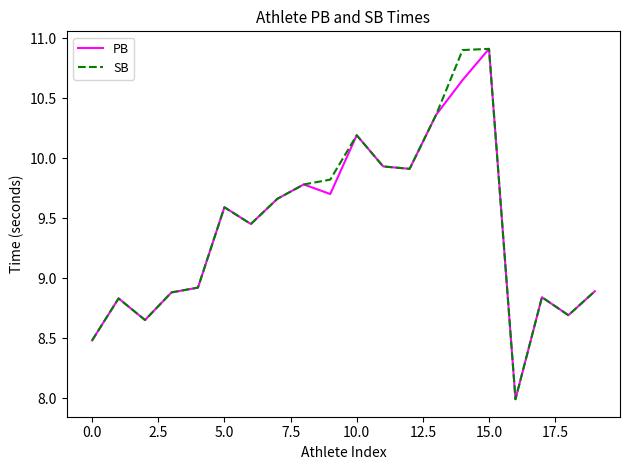

What is the maximum value for PB?

10.9